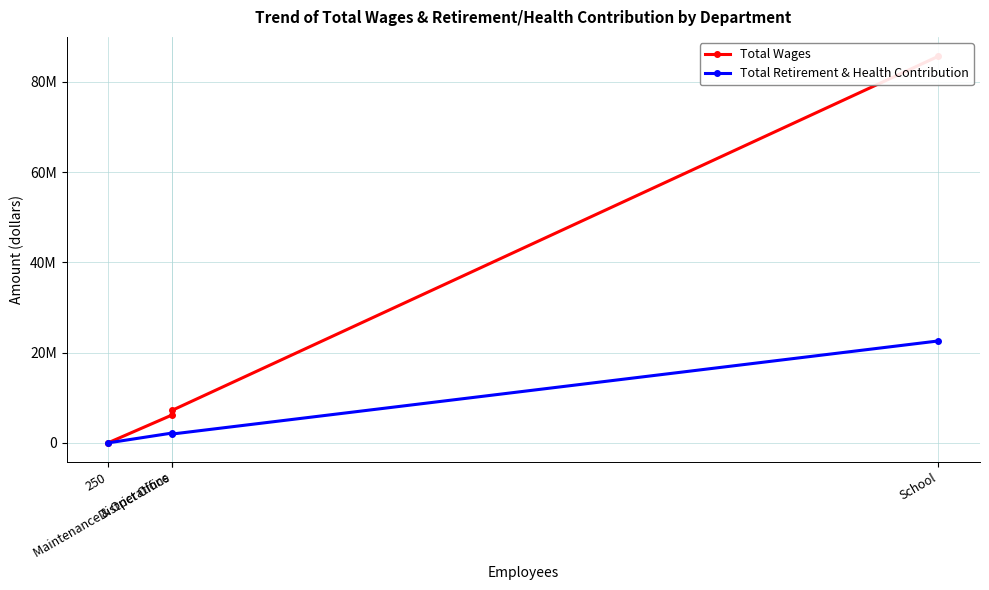

True or false: Total Wages and Total Retirement & Health Contribution intersect in this chart.

False